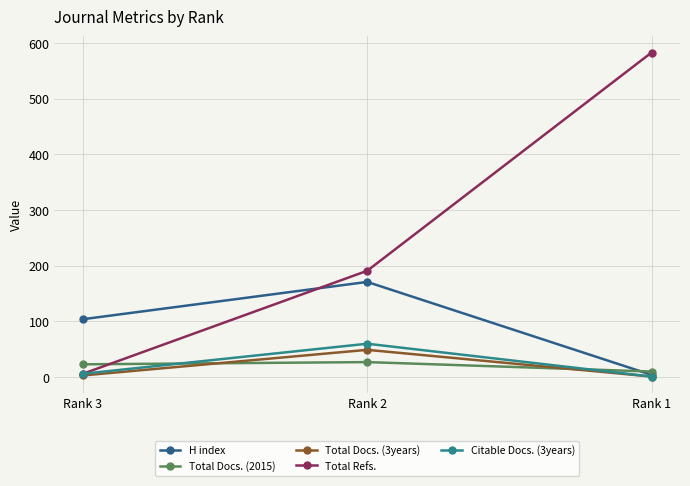

Where is H index nearest to the value 87?

Rank 3